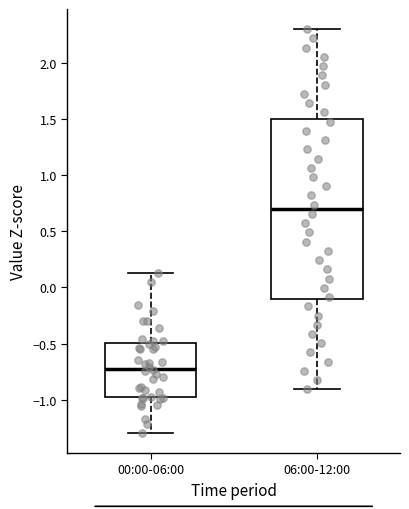

Which box's median line is the highest?

06:00-12:00